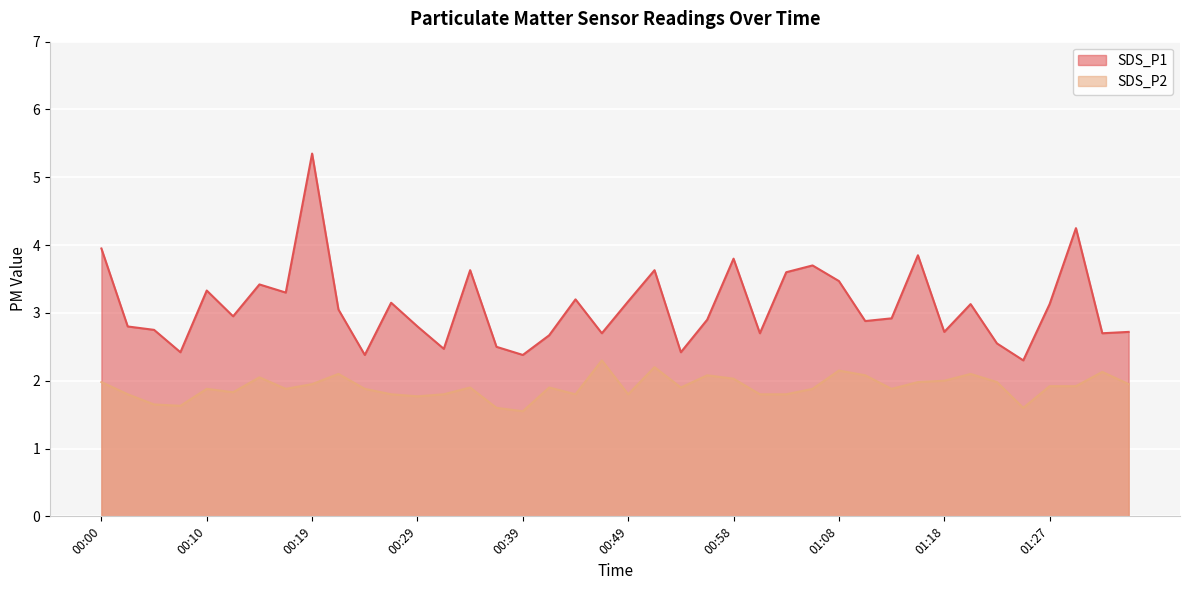

At which label is SDS_P2 closest to 1?

00:39